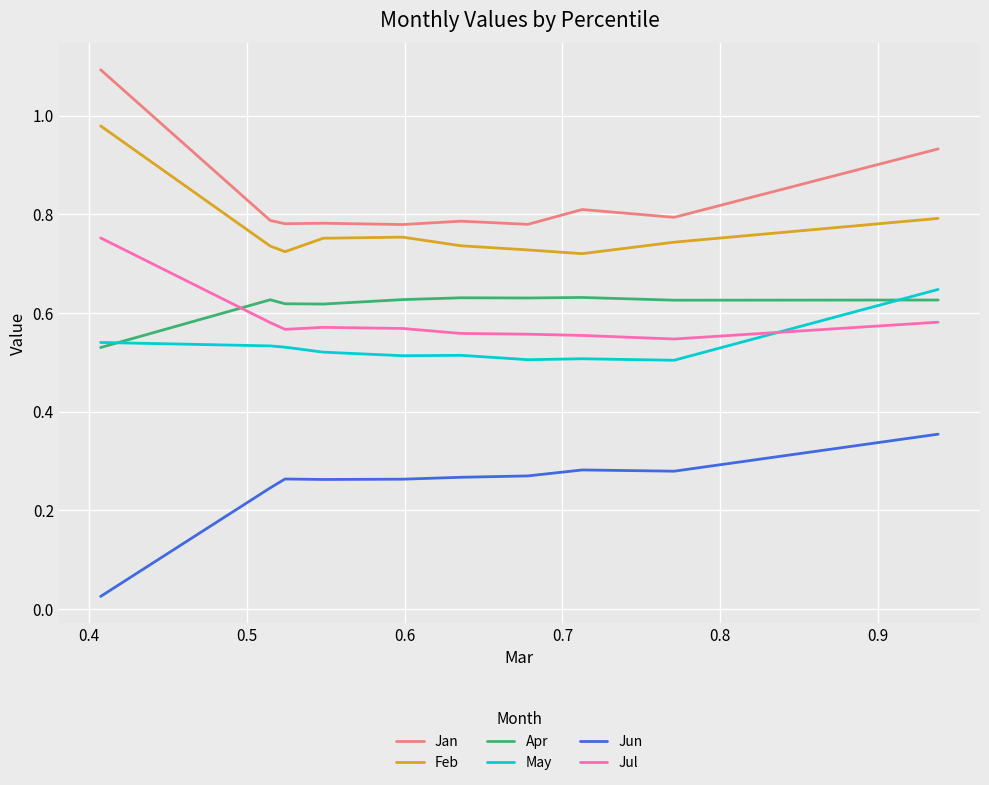

True or false: May and Jan cross at least once.

False